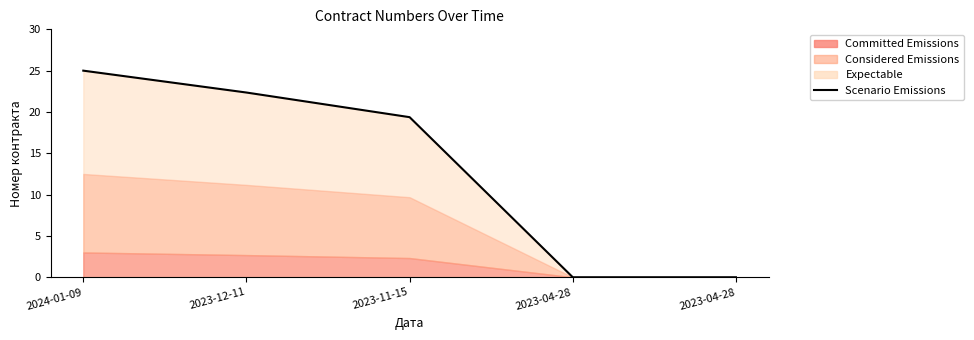

The chart shows a value of 30.7 at 2023-12-11. True or false?

False